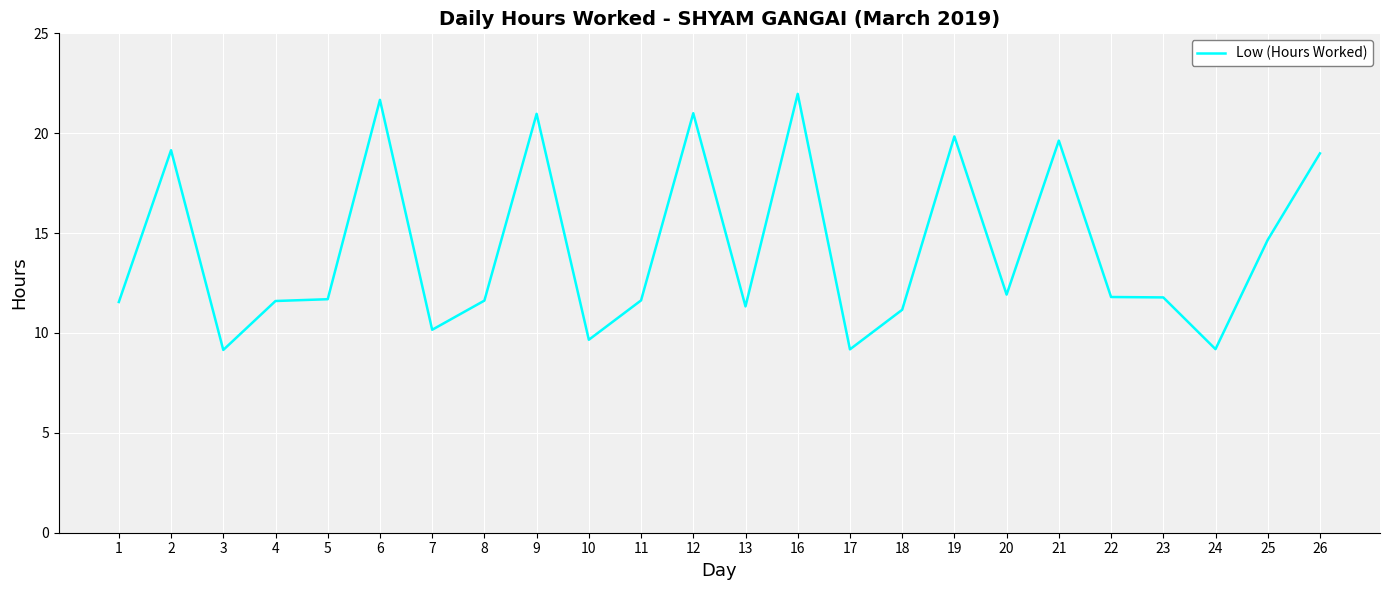

The value at 6 is 21.7. True or false?

True